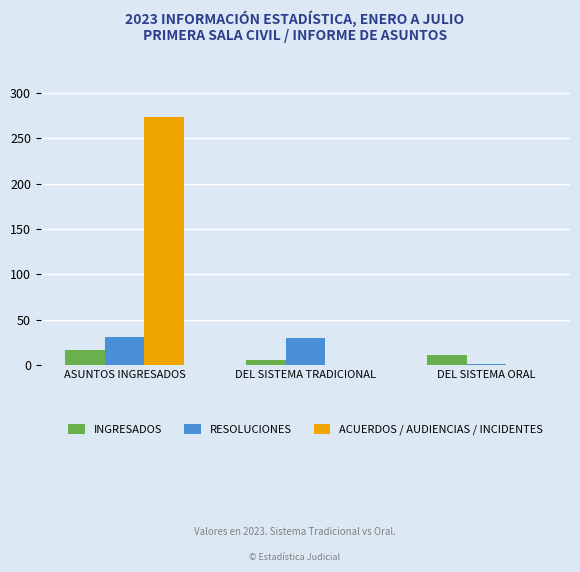

True or false: INGRESADOS has a value of 6 at DEL SISTEMA TRADICIONAL.

True